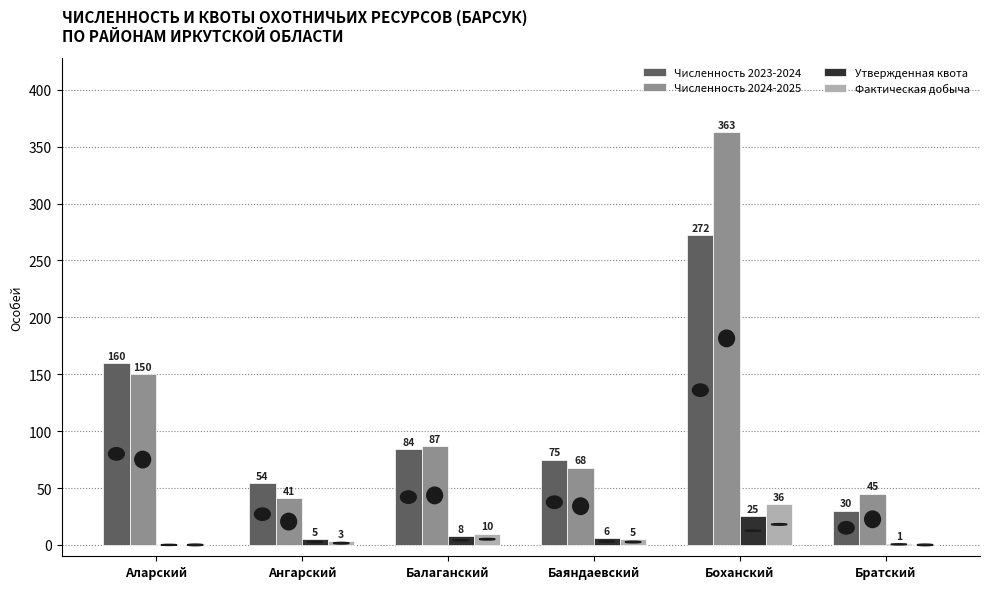

Reading left to right, list all the values displayed in this chart.

Численность 2023-2024: Аларский=160	Ангарский=54	Балаганский=84	Баяндаевский=75	Боханский=272	Братский=30
Численность 2024-2025: Аларский=150	Ангарский=41	Балаганский=87	Баяндаевский=68	Боханский=363	Братский=45
Утвержденная квота: Аларский=0	Ангарский=5	Балаганский=8	Баяндаевский=6	Боханский=25	Братский=1
Фактическая добыча: Аларский=0	Ангарский=3	Балаганский=10	Баяндаевский=5	Боханский=36	Братский=0